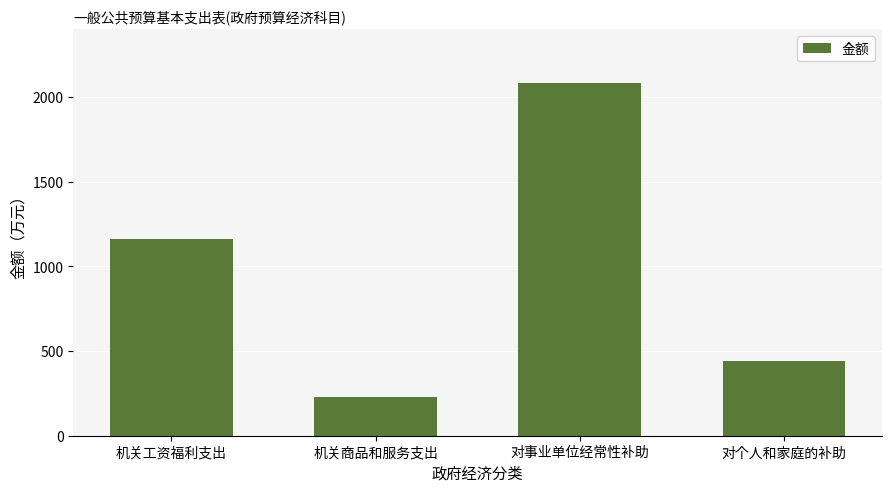

What is the value of the 4th bar from the left?

439.2